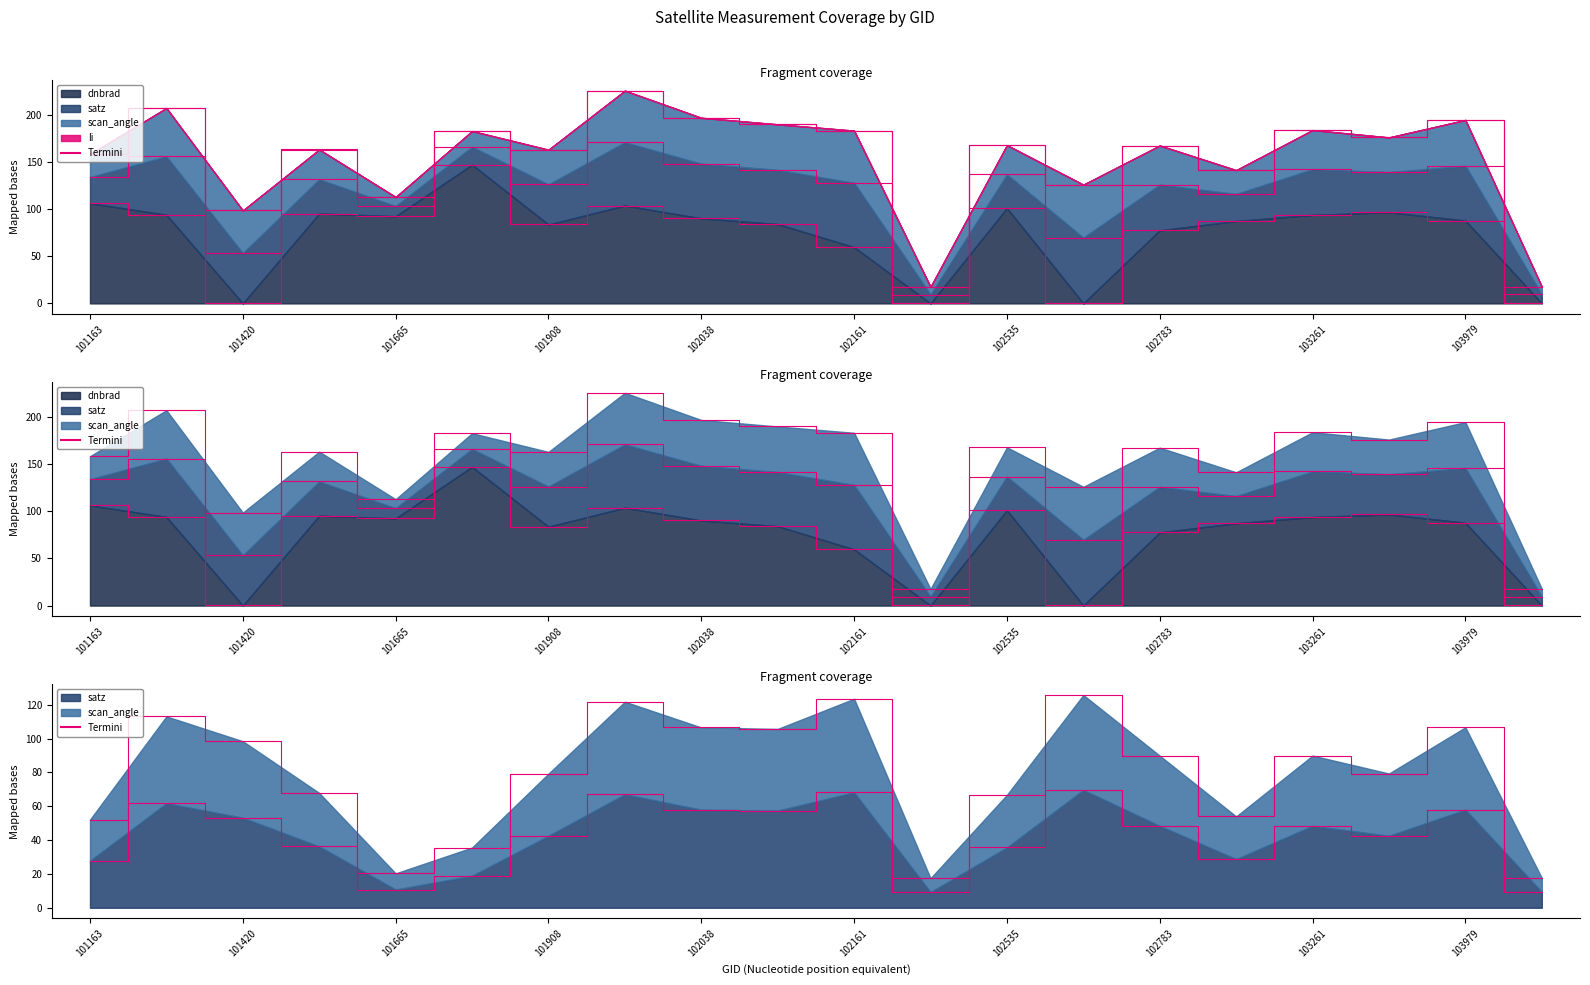

Reading right to left, what are all the values shown in this chart?

dnbrad: 104337=0.1	103979=87.9	103860=96.7	103261=93.9	102904=87.3	102783=77.6	102542=0.1	102535=101.1	102412=0.1	102161=59.7	102047=84.2	102038=90.2	101917=103.8	101908=83.7	101787=147.1	101665=92.4	101543=95.3	101420=0.1	101411=94.0	101163=106.2
satz: 104337=9.4	103979=58.0	103860=42.5	103261=48.4	102904=28.8	102783=48.4	102542=69.6	102535=35.7	102412=9.3	102161=68.2	102047=57.4	102038=57.9	101917=67.1	101908=42.5	101787=18.9	101665=10.8	101543=36.3	101420=53.2	101411=61.8	101163=27.7
scan_angle: 104337=17.6	103979=106.6	103860=79.3	103261=89.9	102904=54.0	102783=89.9	102542=125.8	102535=66.7	102412=17.5	102161=123.5	102047=105.7	102038=106.6	101917=121.8	101908=79.3	101787=35.6	101665=20.3	101543=67.9	101420=98.4	101411=113.1	101163=52.1